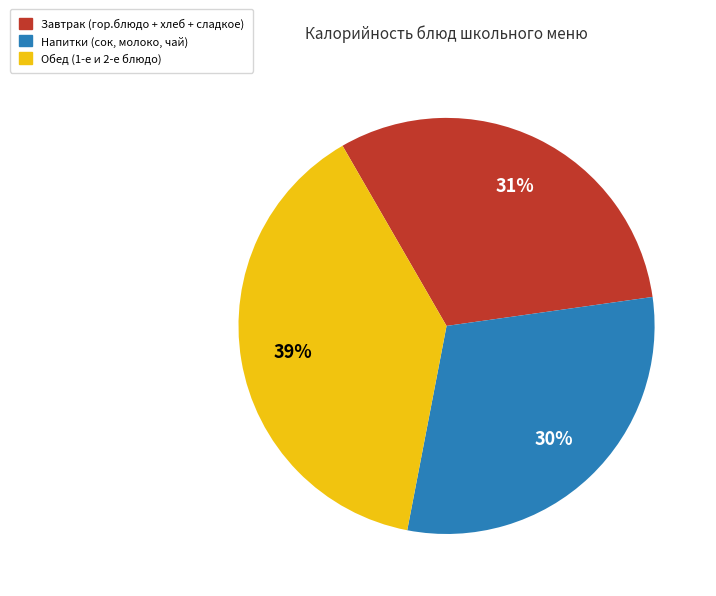

Between Обед (1-е и 2-е блюдо) and Завтрак (гор.блюдо + хлеб + сладкое), which is larger?

Обед (1-е и 2-е блюдо)